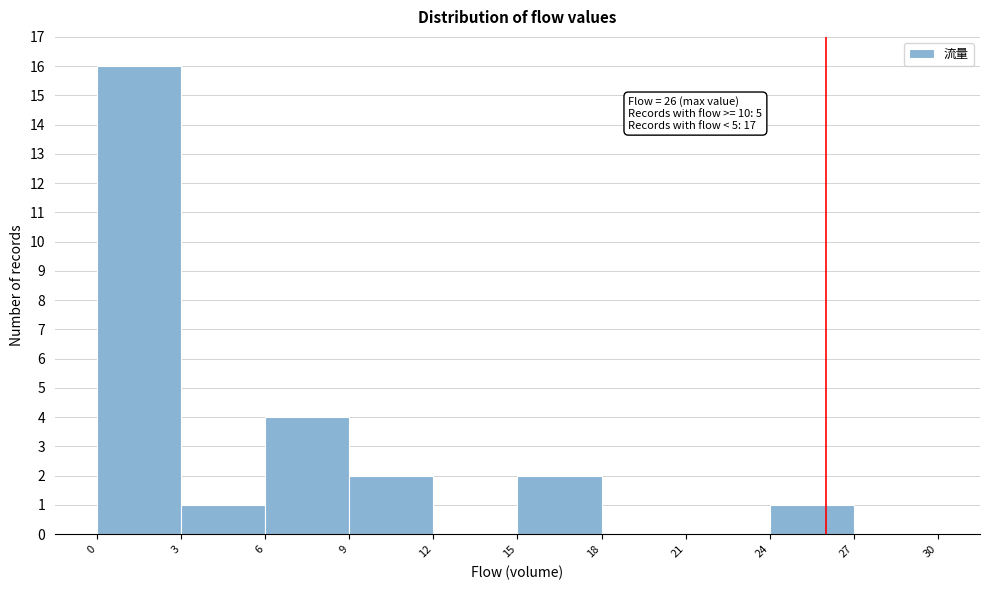

Which range on the x-axis has the tallest bar?

0 to 3